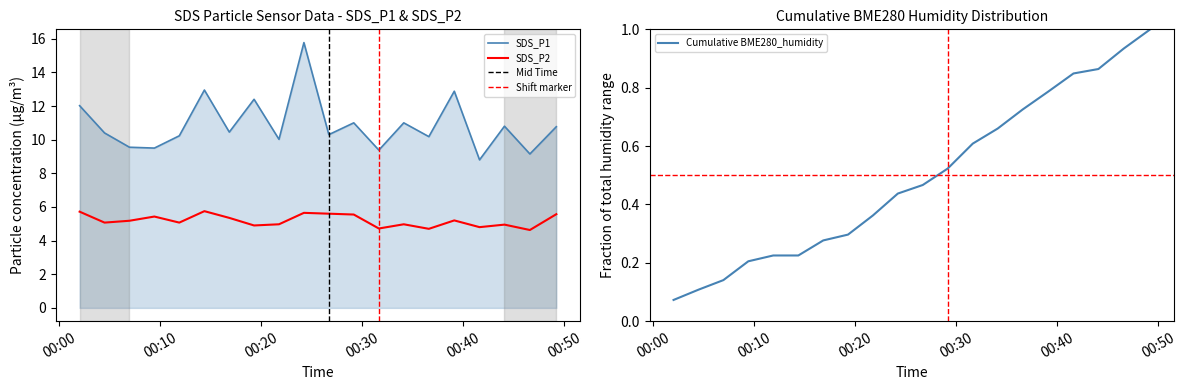

Count the number of categories in the chart.

20